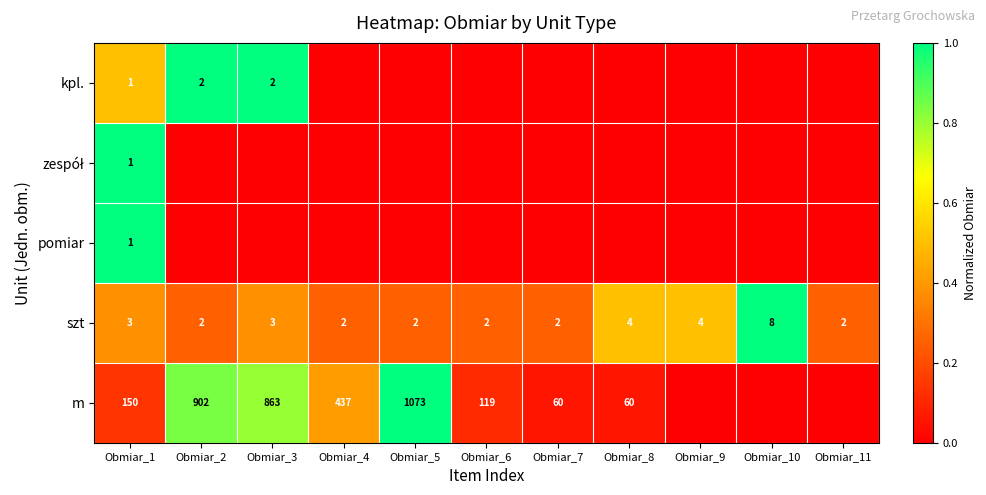

What is the difference between the maximum and minimum values in the szt series?

6